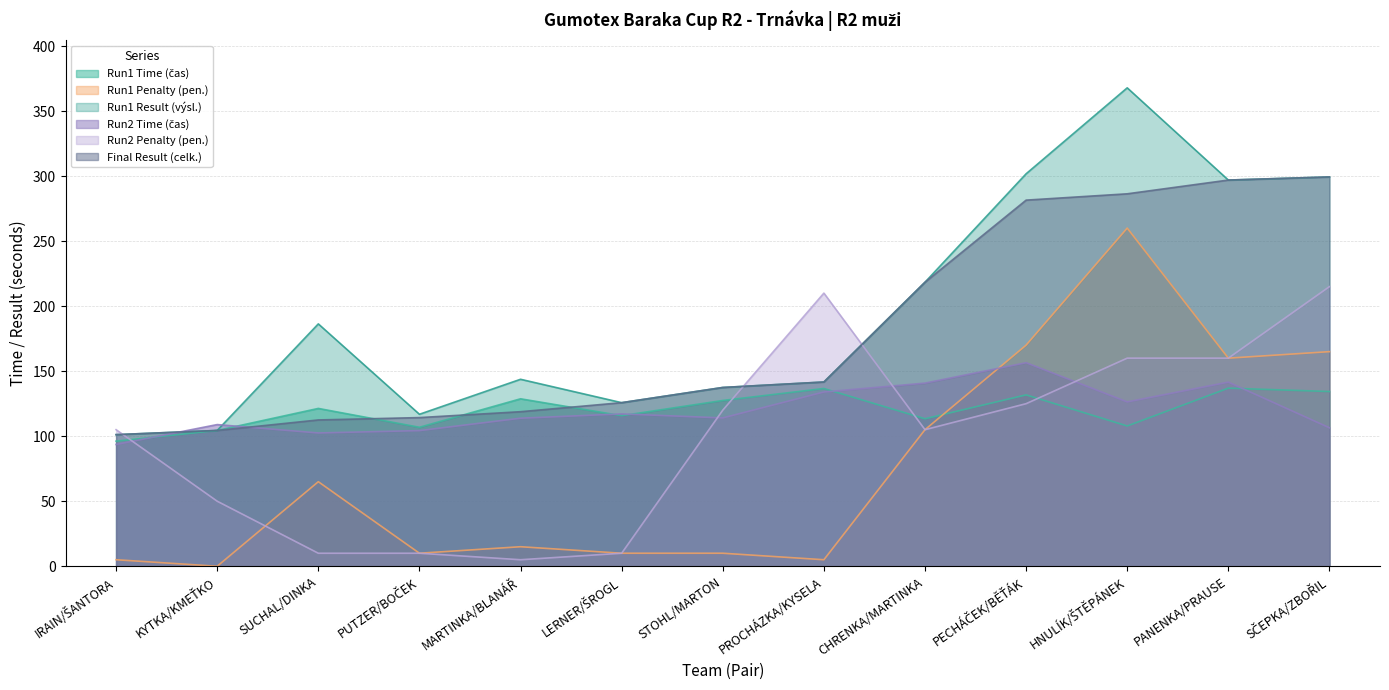

What is the difference between the maximum and second lowest values in the Final Result (celk.) series?

194.9